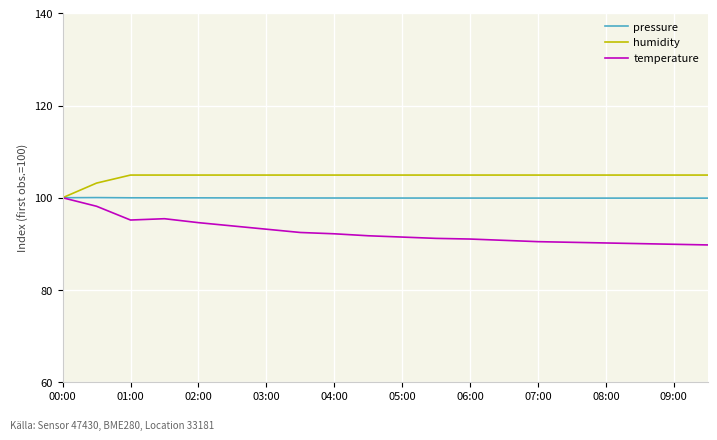

What is the highest value of the temperature series?

100.0